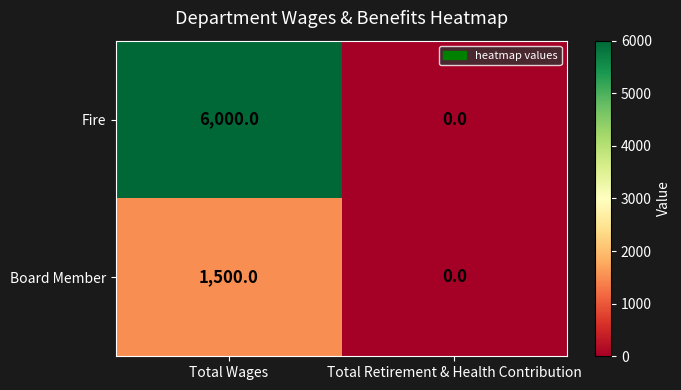

What is the difference between the maximum and minimum values in the Fire series?

6000